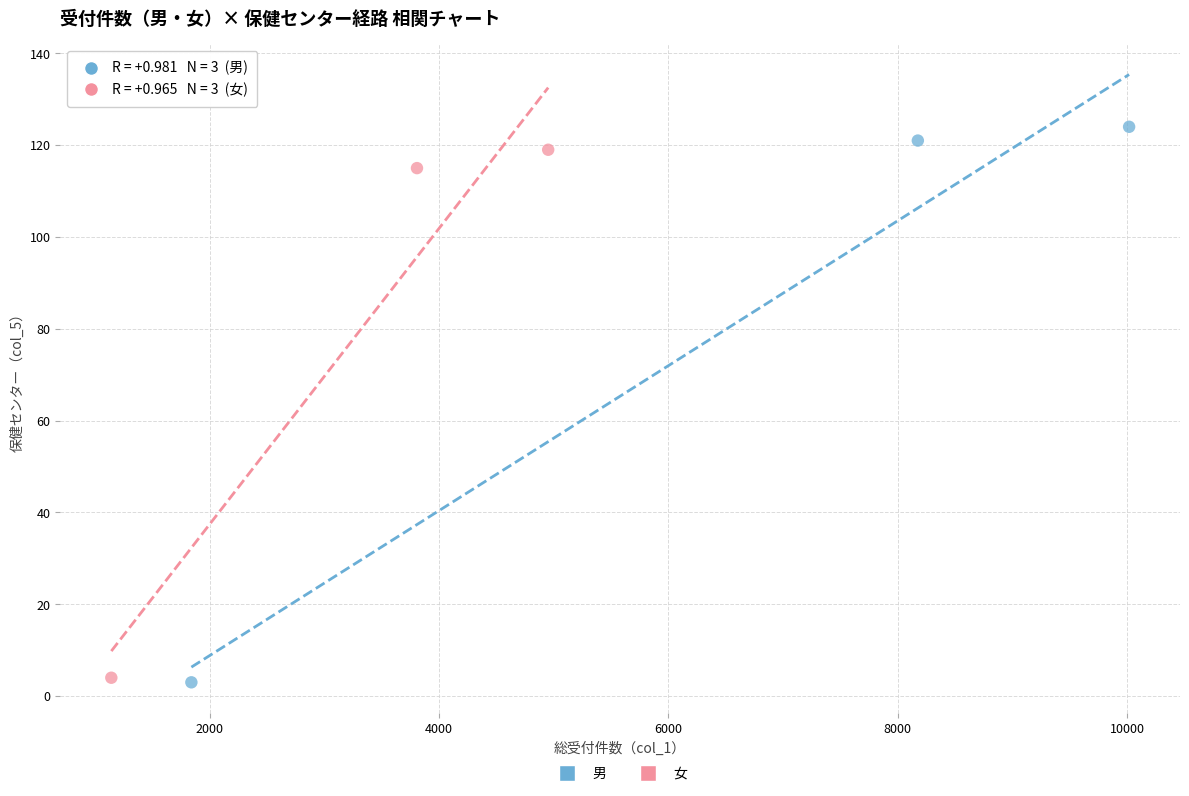

Which series has the largest Y range (max minus min)?

男